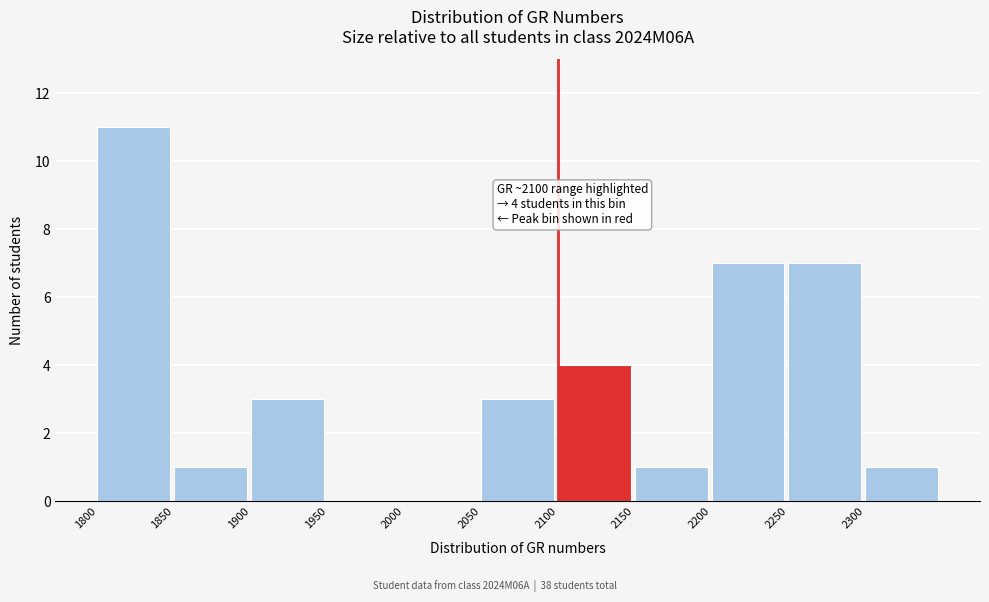

Reading right to left, list all the values displayed in this chart.

2300=1	2250=7	2200=7	2150=1	2100=4	2050=3	2000=0	1950=0	1900=3	1850=1	1800=11